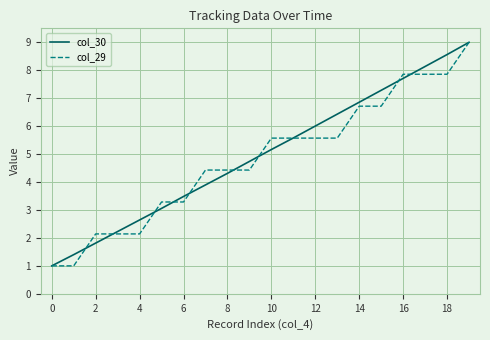

What is the difference between the second highest and minimum values in the col_30 series?

7.6